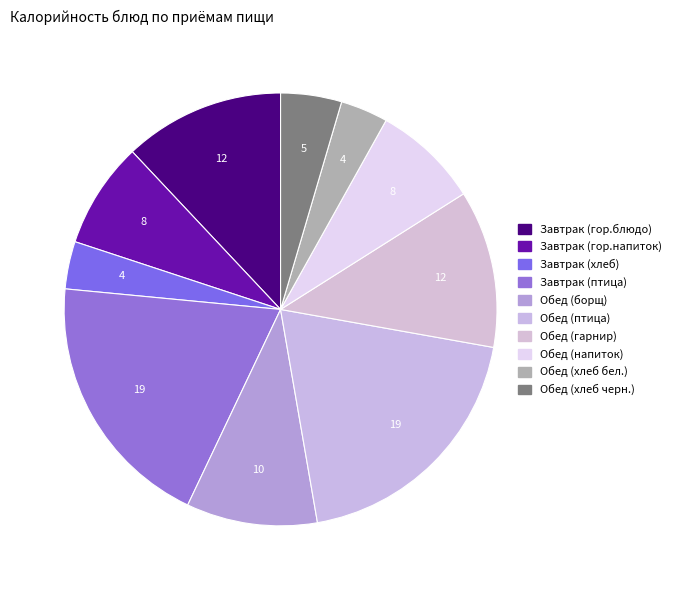

True or false: Обед (борщ) accounts for 10% of the total.

True